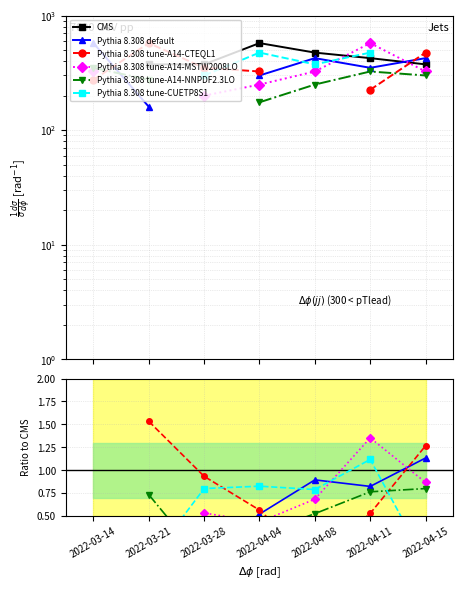

What are all the series names shown in the legend?

CMS, Pythia 8.308 default, Pythia 8.308 tune-A14-CTEQL1, Pythia 8.308 tune-A14-MSTW2008LO, Pythia 8.308 tune-A14-NNPDF2.3LO, Pythia 8.308 tune-CUETP8S1